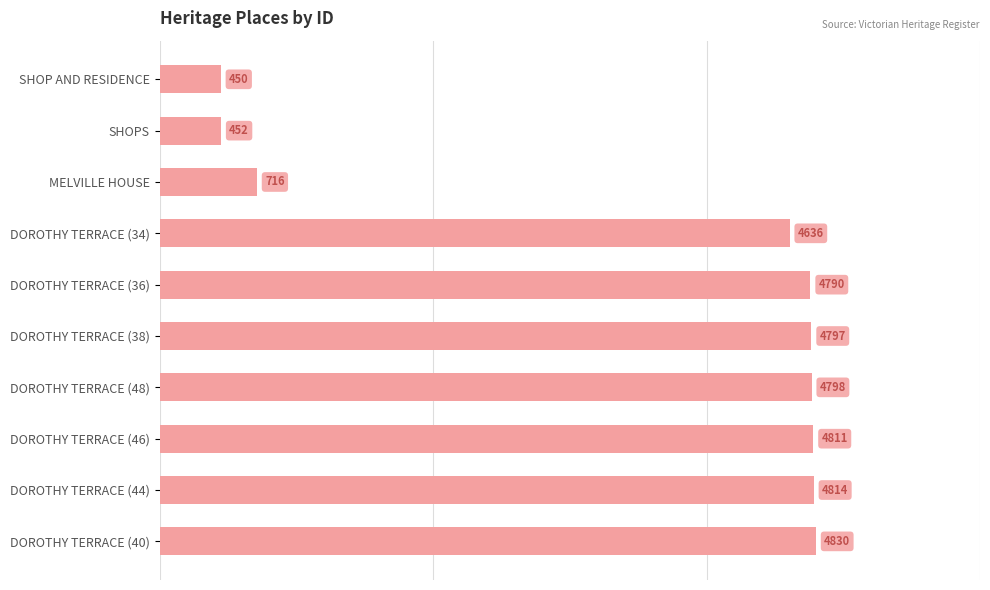

Reading bottom to top, list all the values displayed in this chart.

DOROTHY TERRACE (40)=4830	DOROTHY TERRACE (44)=4814	DOROTHY TERRACE (46)=4811	DOROTHY TERRACE (48)=4798	DOROTHY TERRACE (38)=4797	DOROTHY TERRACE (36)=4790	DOROTHY TERRACE (34)=4636	MELVILLE HOUSE=716	SHOPS=452	SHOP AND RESIDENCE=450